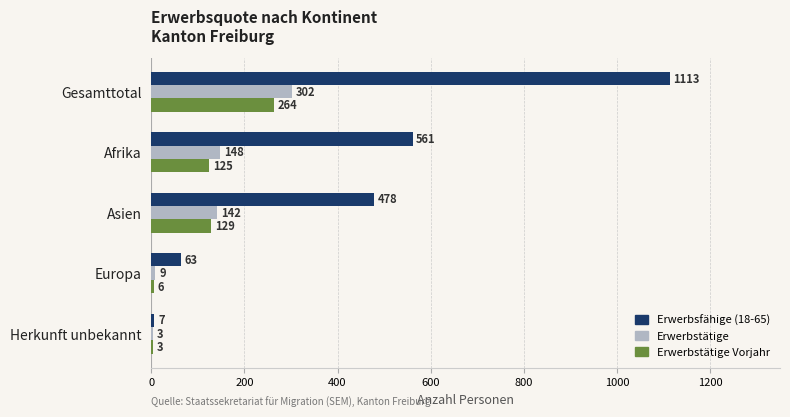

The Erwerbsfähige (18-65) series shows 561 at Afrika. True or false?

True